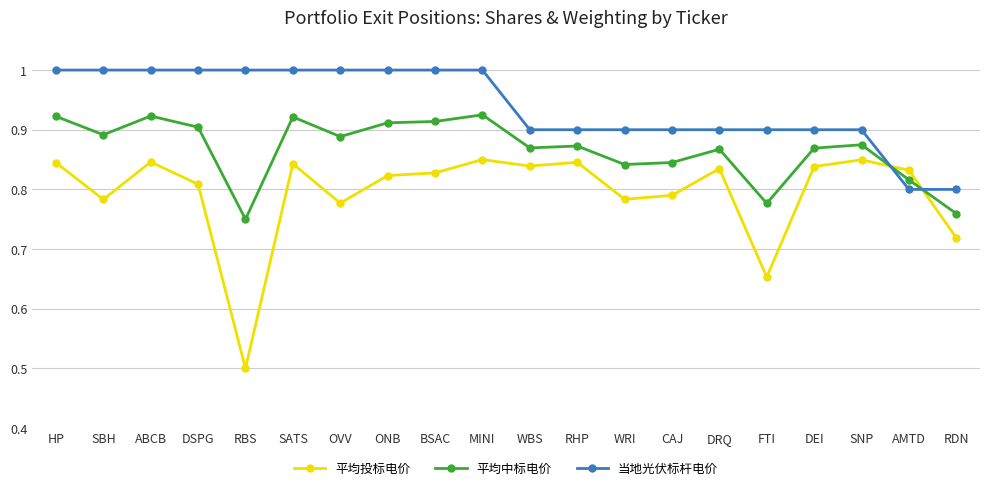

What is the sum of all 当地光伏标杆电价 values?

18.8